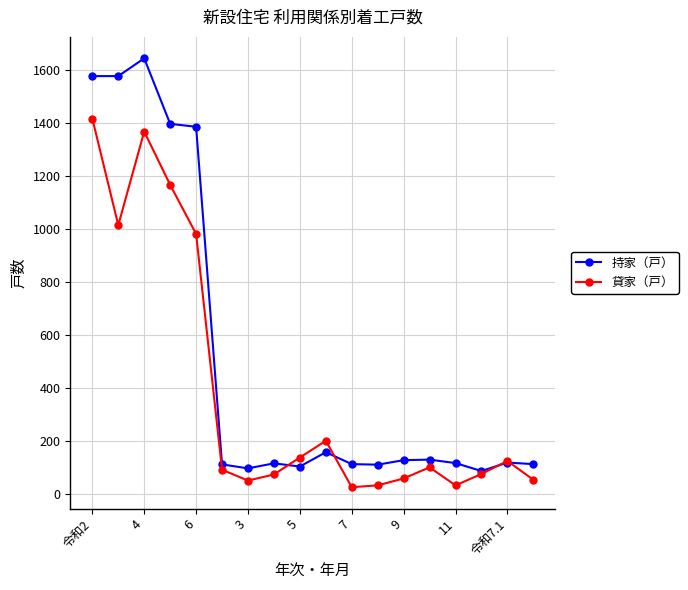

What are all the series names shown in the legend?

持家（戸）, 貸家（戸）